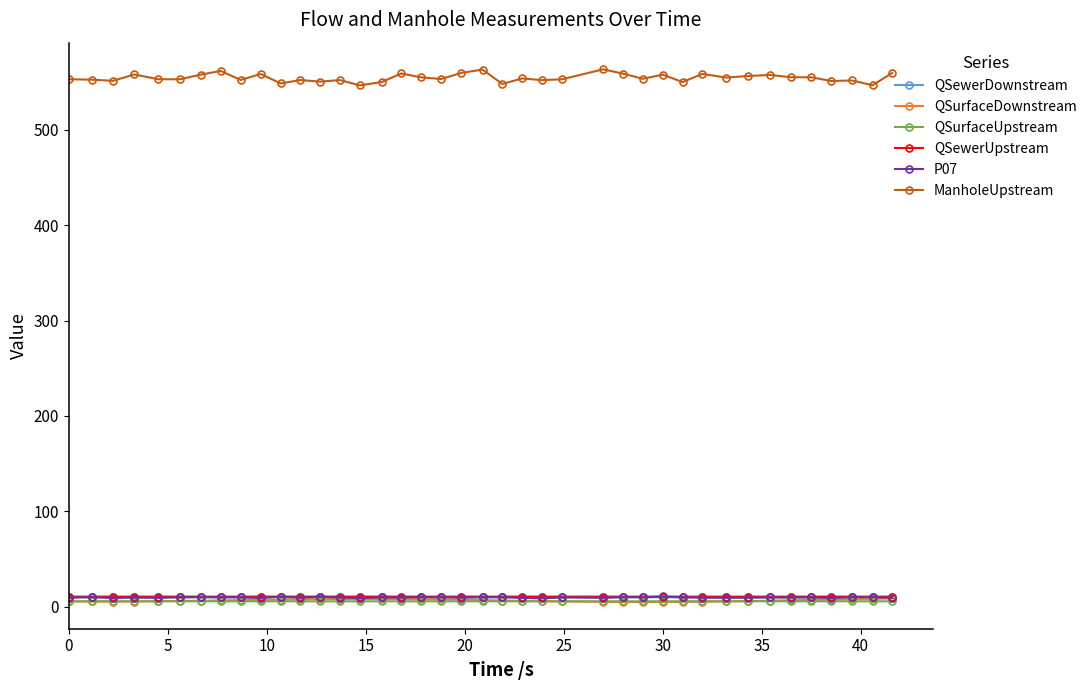

At how many categories does at least one series exceed 267?

40